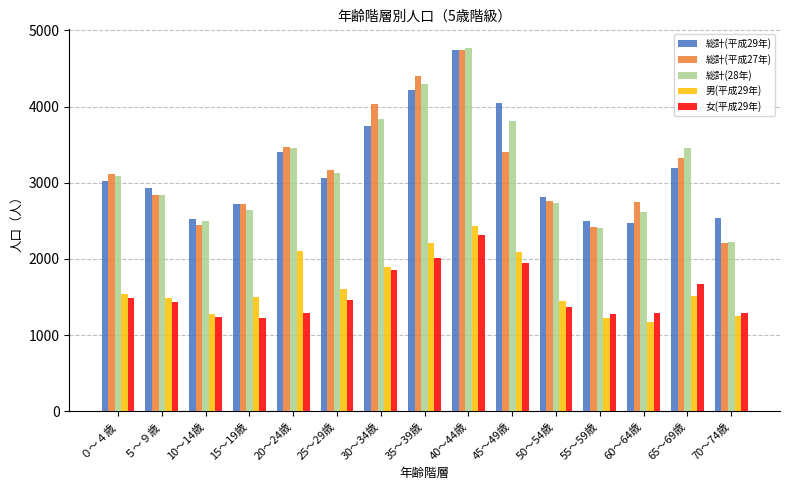

What is the value of the 女(平成29年) bar at the 2nd from the left?

1441